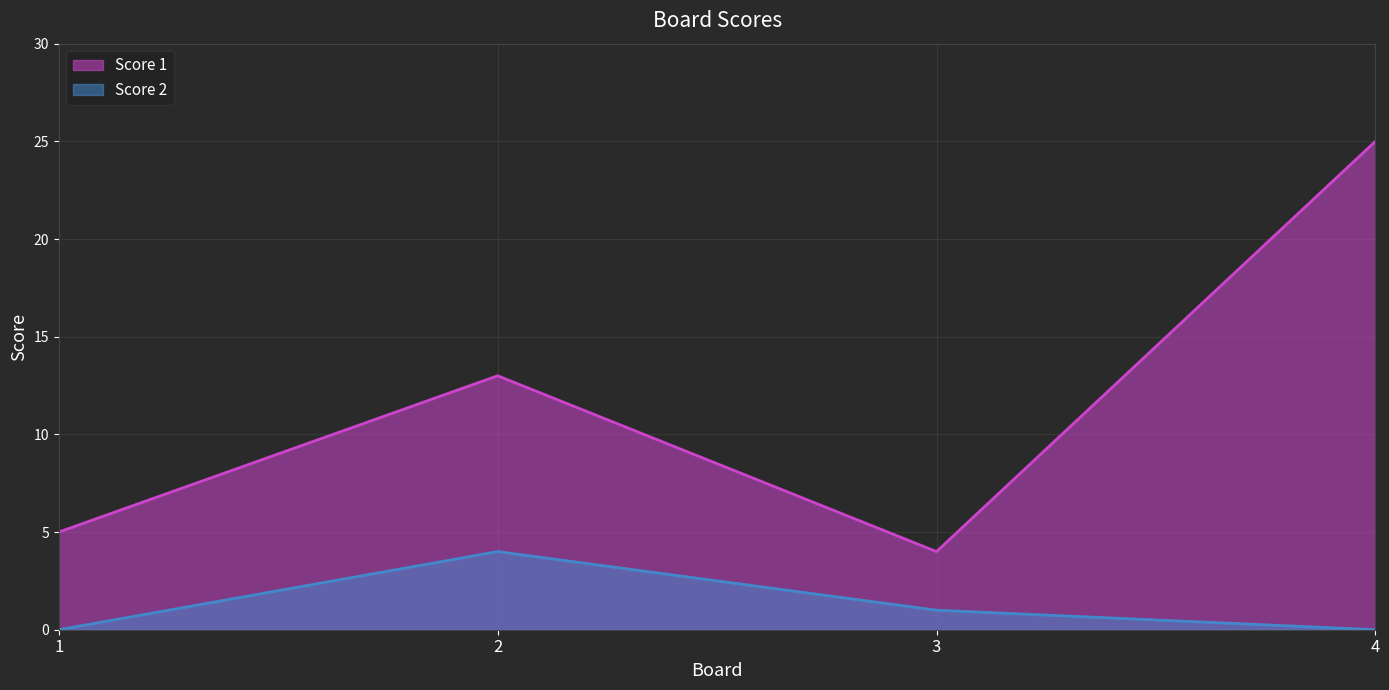

How many data points does each series have?

4